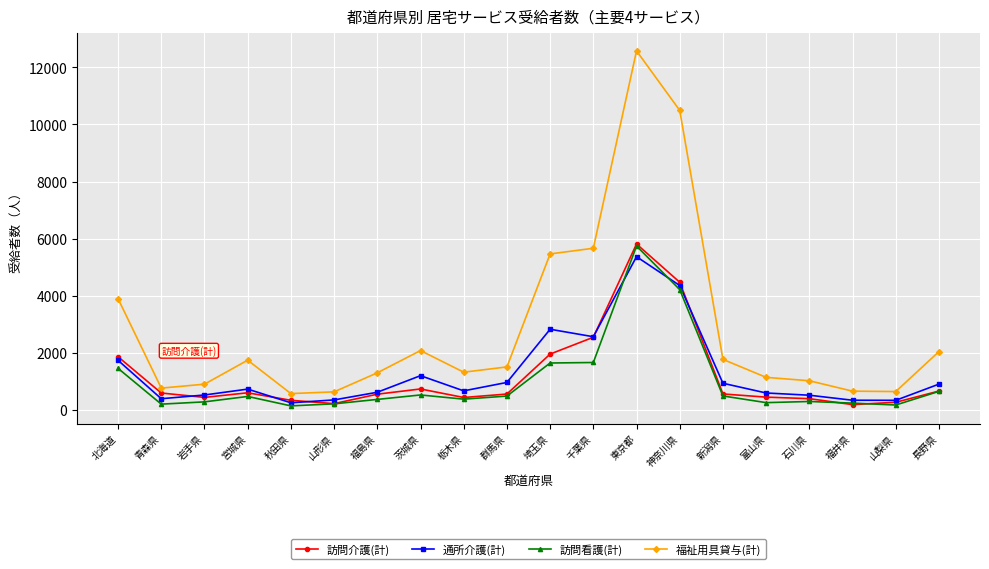

Is it true that 訪問介護(計) equals 655 at 長野県?

True